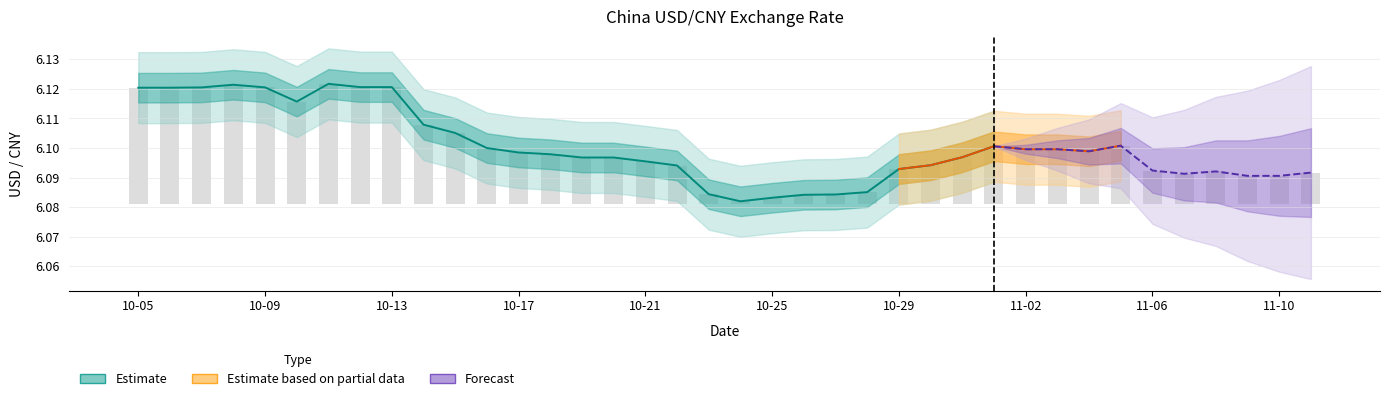

At which category does the chart reach its minimum across all series?

2013-10-24